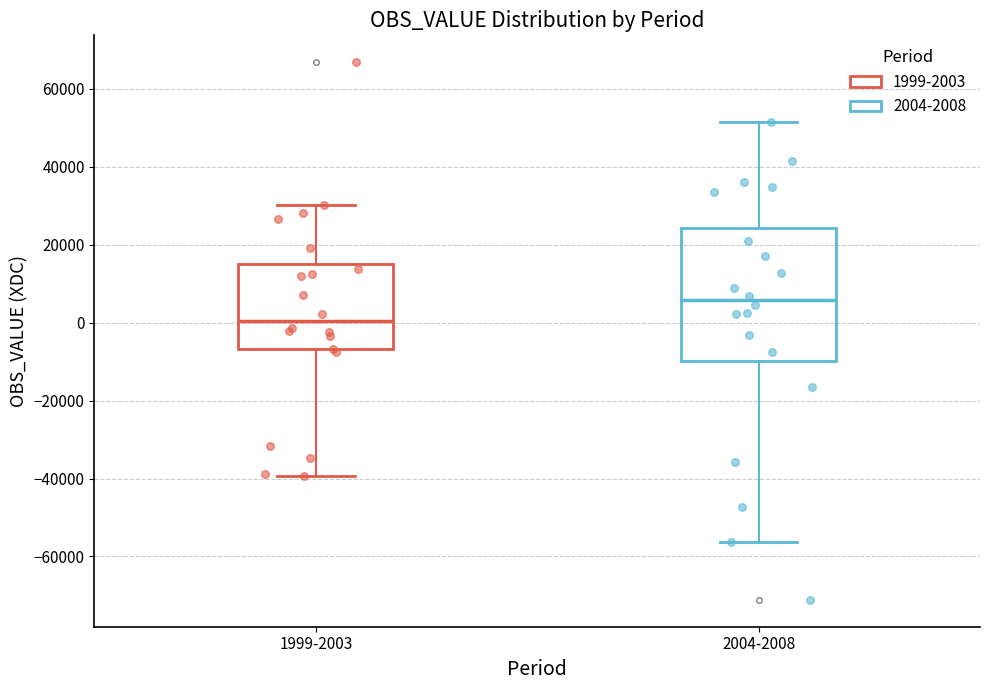

Reading left to right, transcribe this box plot: for each box, give where its median line is, the range the box spans, and where its two whiskers end, as read against the y-axis. The values are not printed on the chart, so give them approximately, as read against the axis.

1999-2003: median 0, box -6000 to 16000, whiskers -40000 to 30000
2004-2008: median 6000, box -10000 to 24000, whiskers -56000 to 52000